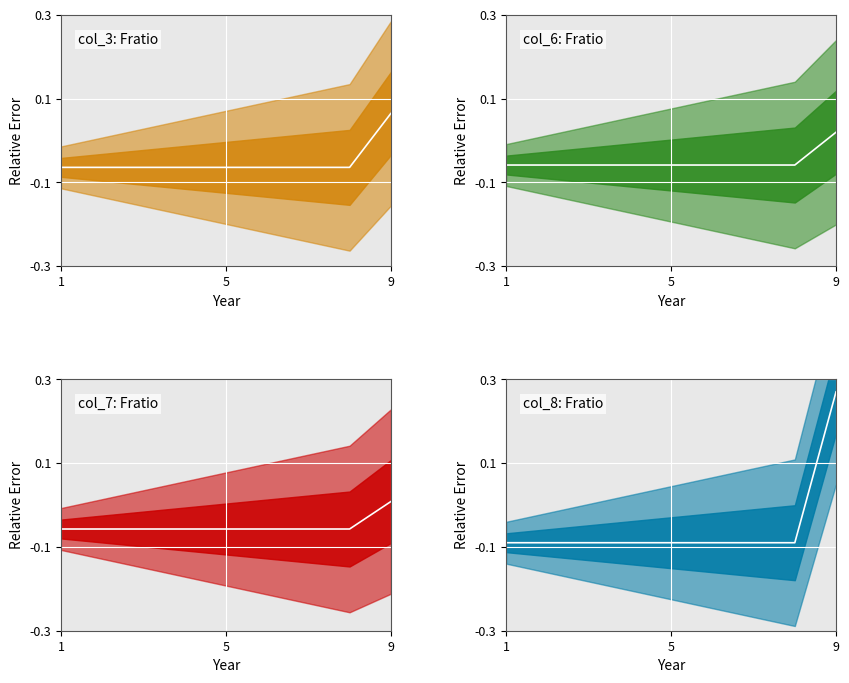

Count the col_3 values in the range 0 to 1.

1